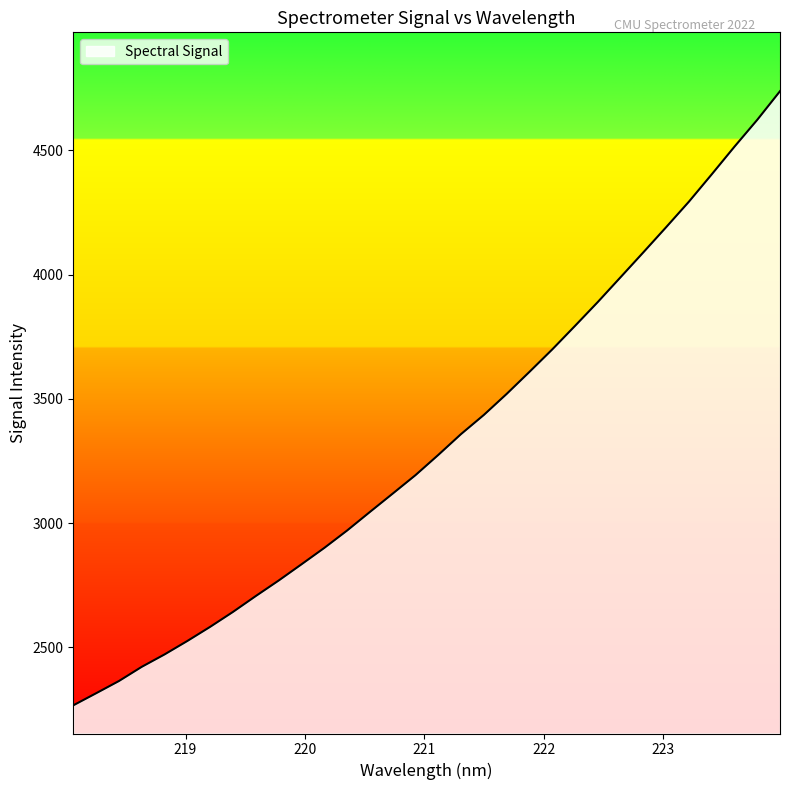

What is the difference between the second highest and second lowest values?

2307.8